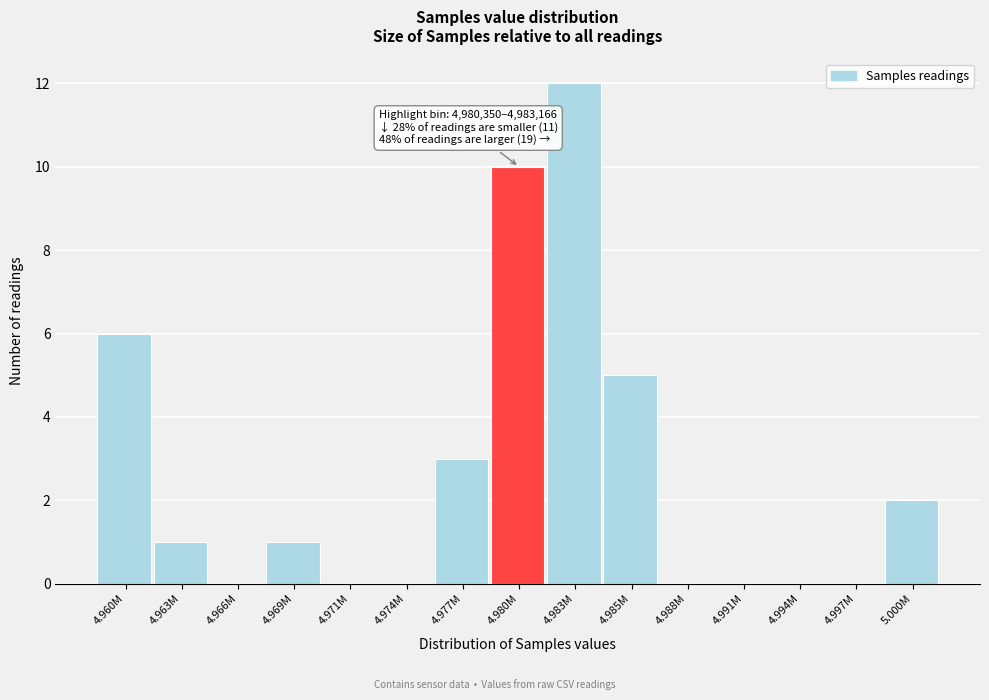

Reading left to right, list all the values displayed in this chart.

4.960M=6	4.963M=1	4.966M=0	4.969M=1	4.971M=0	4.974M=0	4.977M=3	4.980M=10	4.983M=12	4.985M=5	4.988M=0	4.991M=0	4.994M=0	4.997M=0	5.000M=2